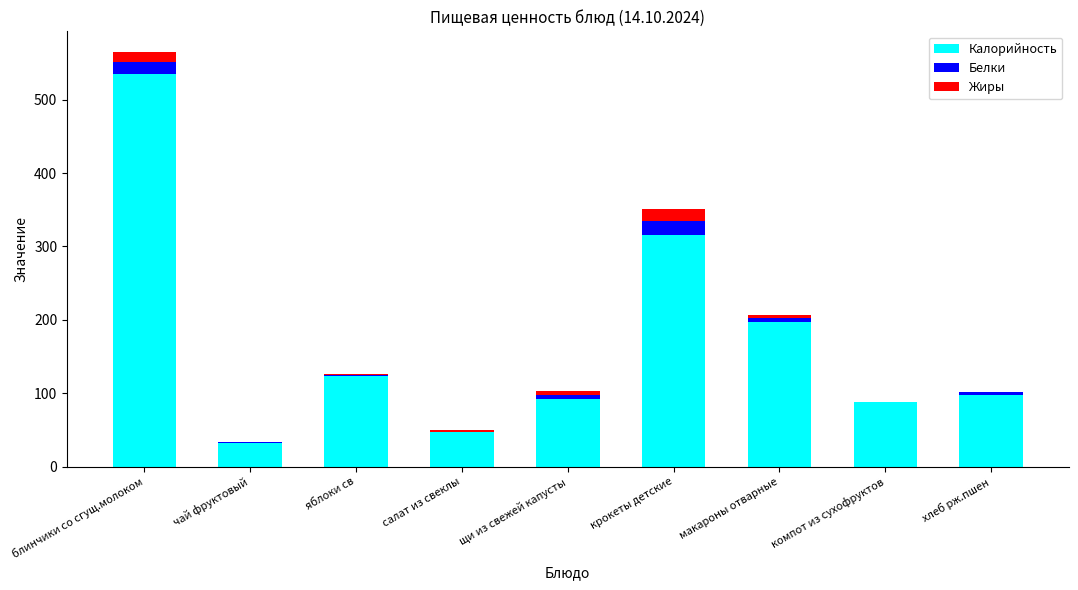

What value does the Калорийность series have at блинчики со сгущ.молоком?

535.5